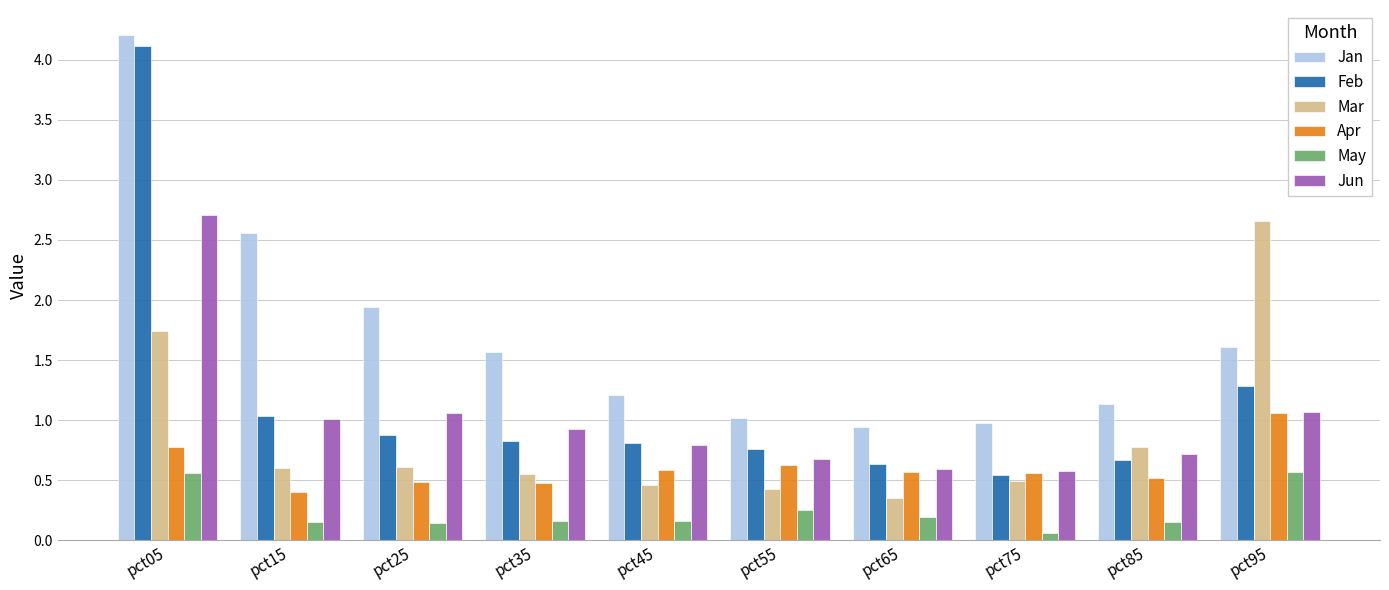

What is the approximate value of Feb at pct85?

0.7